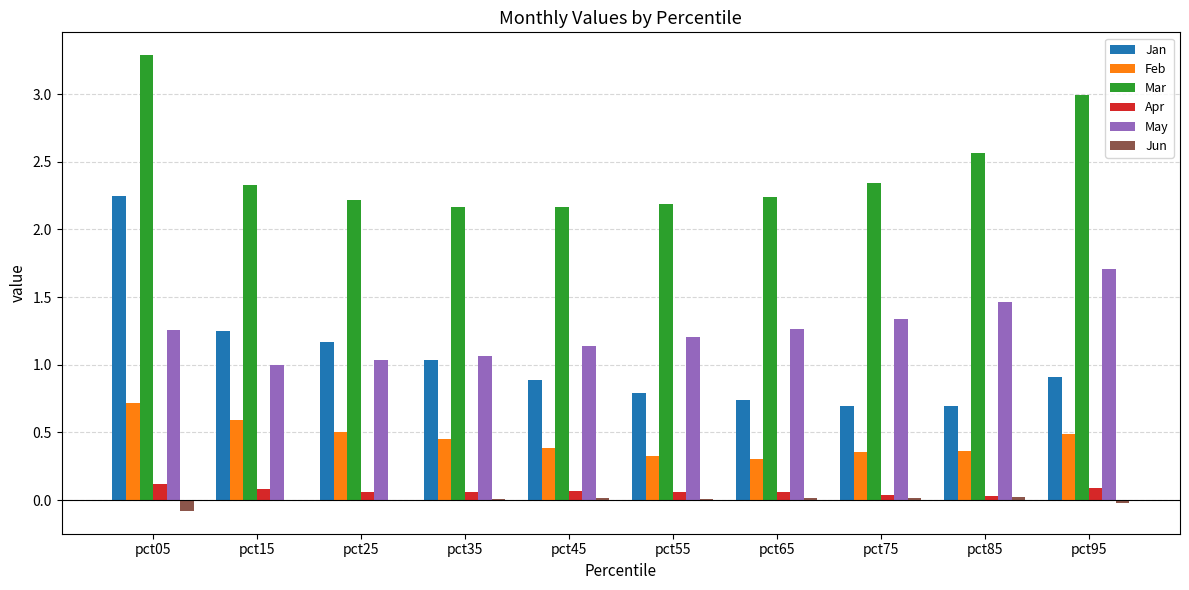

True or false: Jan has a value of 0.5 at pct35.

False